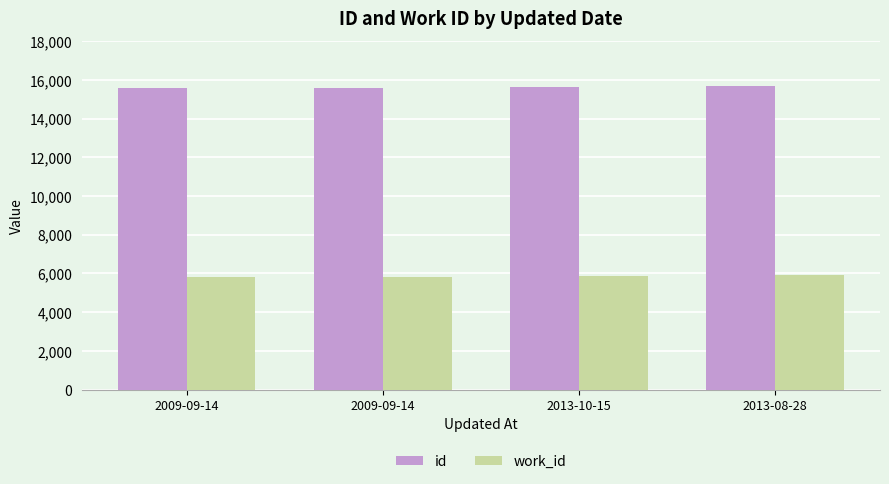

What is the difference between the work_id values at 2009-09-14 and 2013-08-28?

84